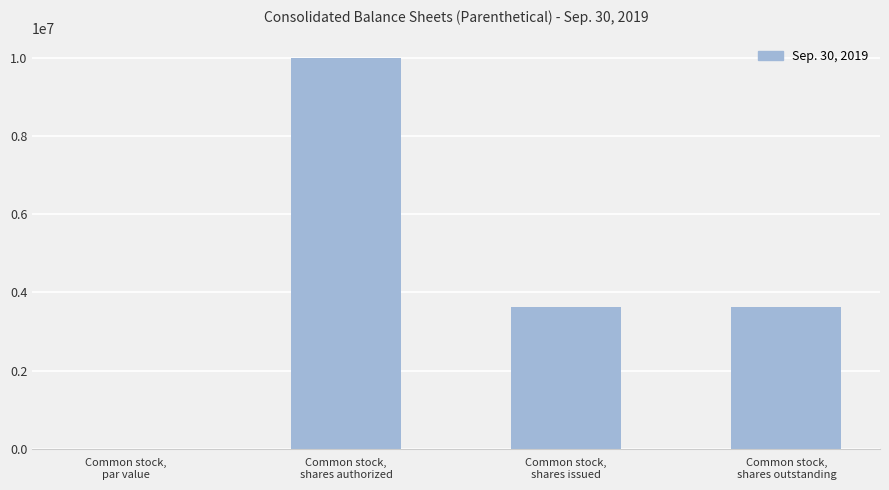

What is the greatest value displayed?

10000000.0